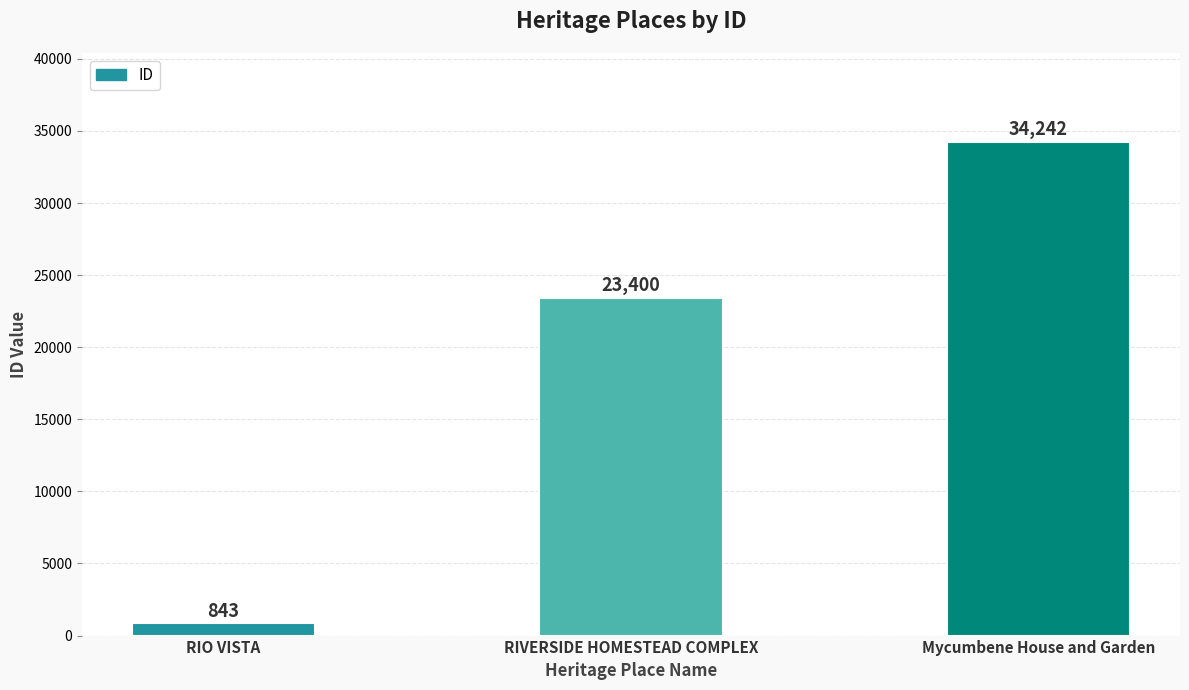

What is the smallest value displayed?

843